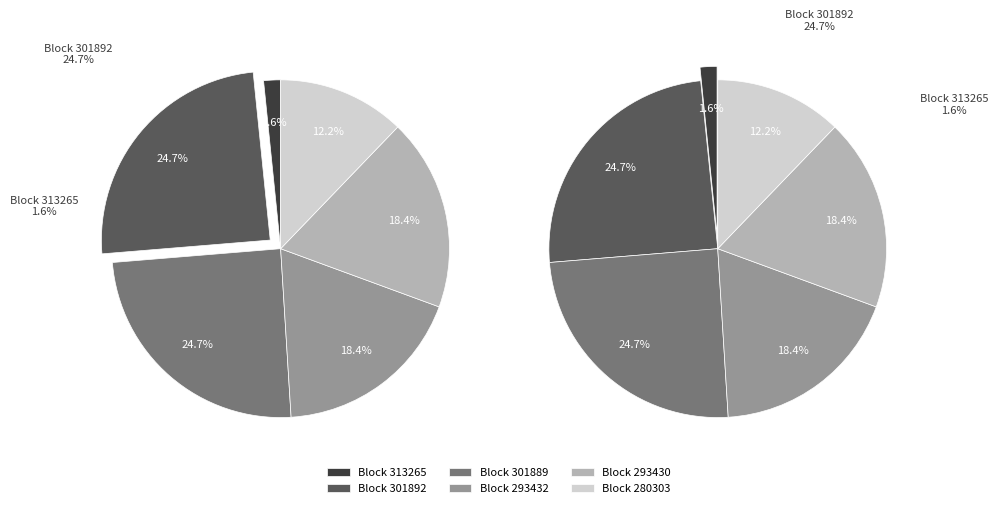

How many segments does this pie chart have?

6